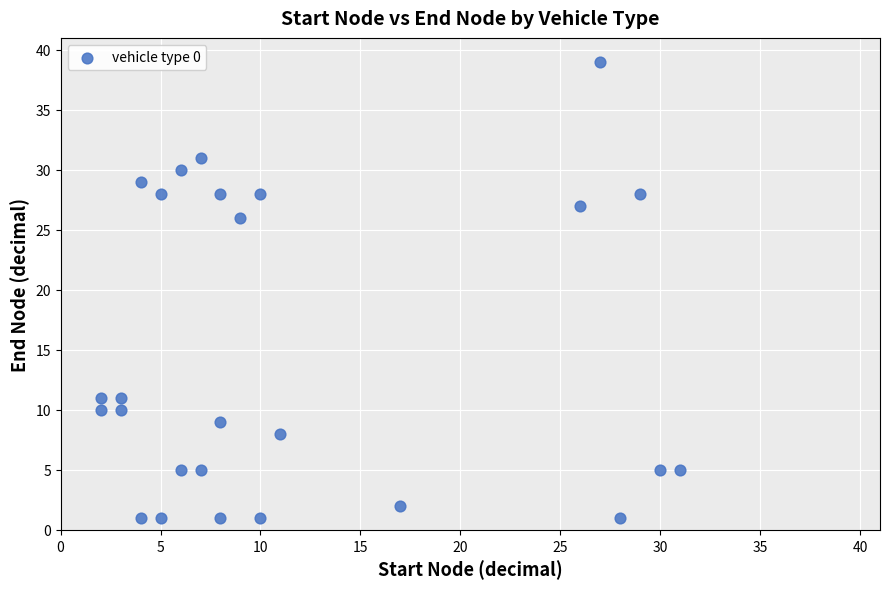

What Y value in the scatter plot is closest to 20?

26